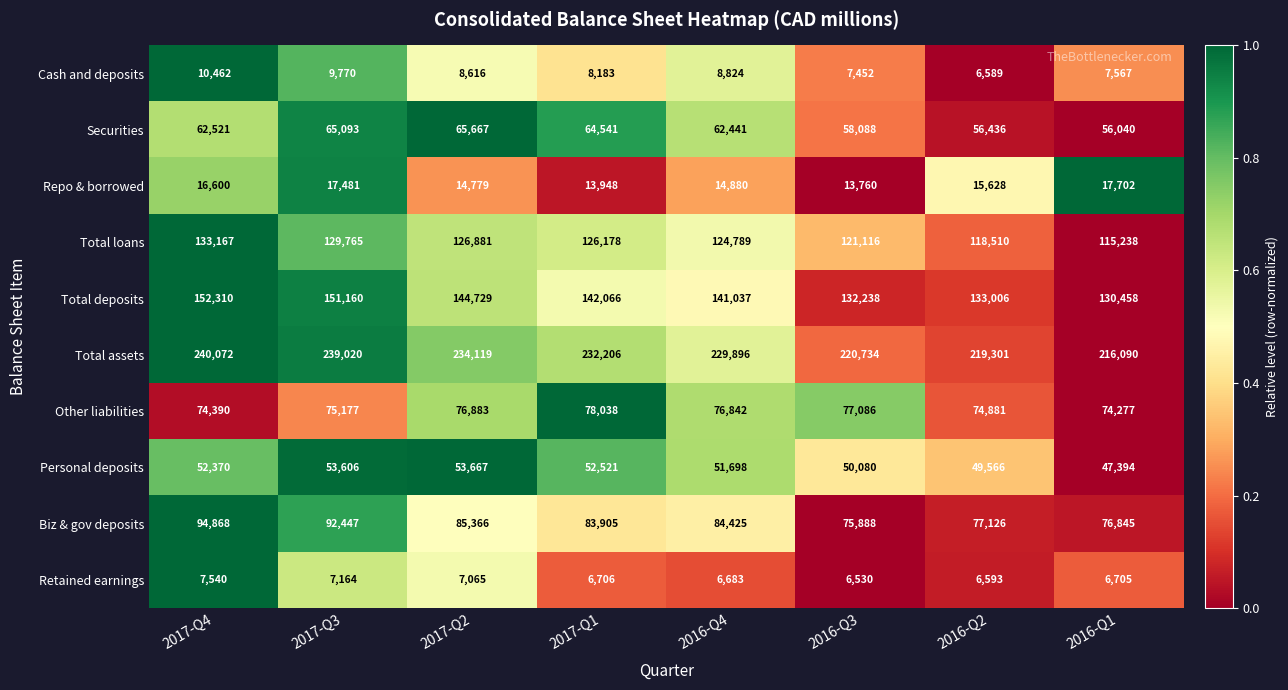

How many categories are shown in the chart?

8